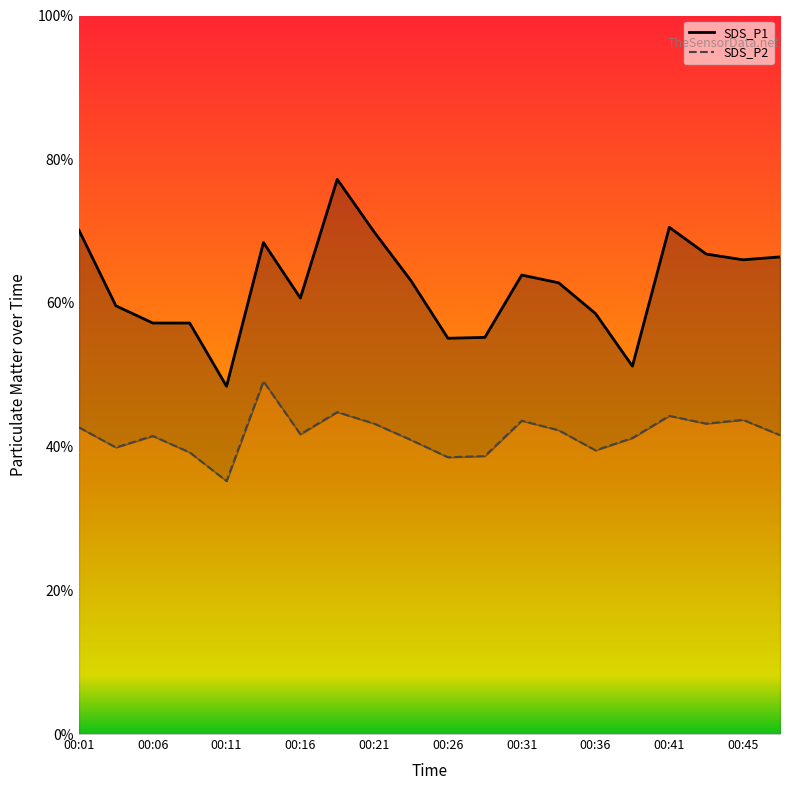

How many distinct data groups are displayed?

2